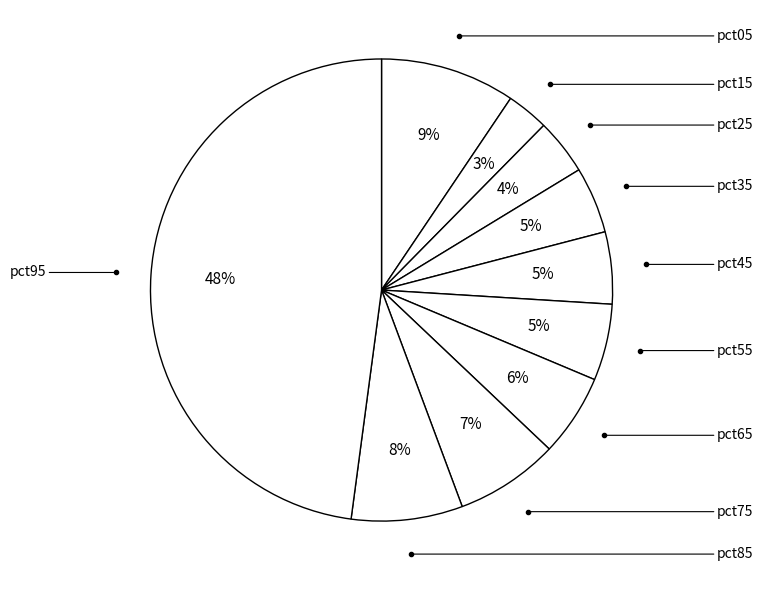

How many slices are in this pie chart?

10